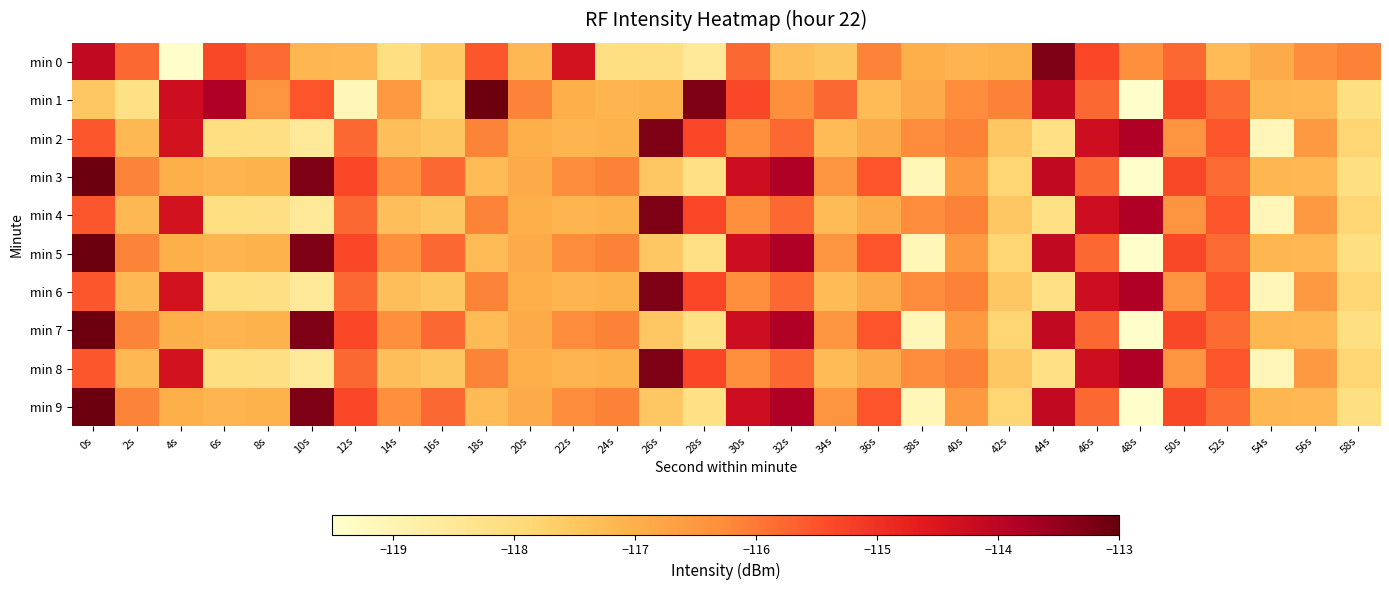

Rank the series by their maximum value, from highest to lowest.

min 1, min 3, min 5, min 7, min 9, min 0, min 2, min 4, min 6, min 8